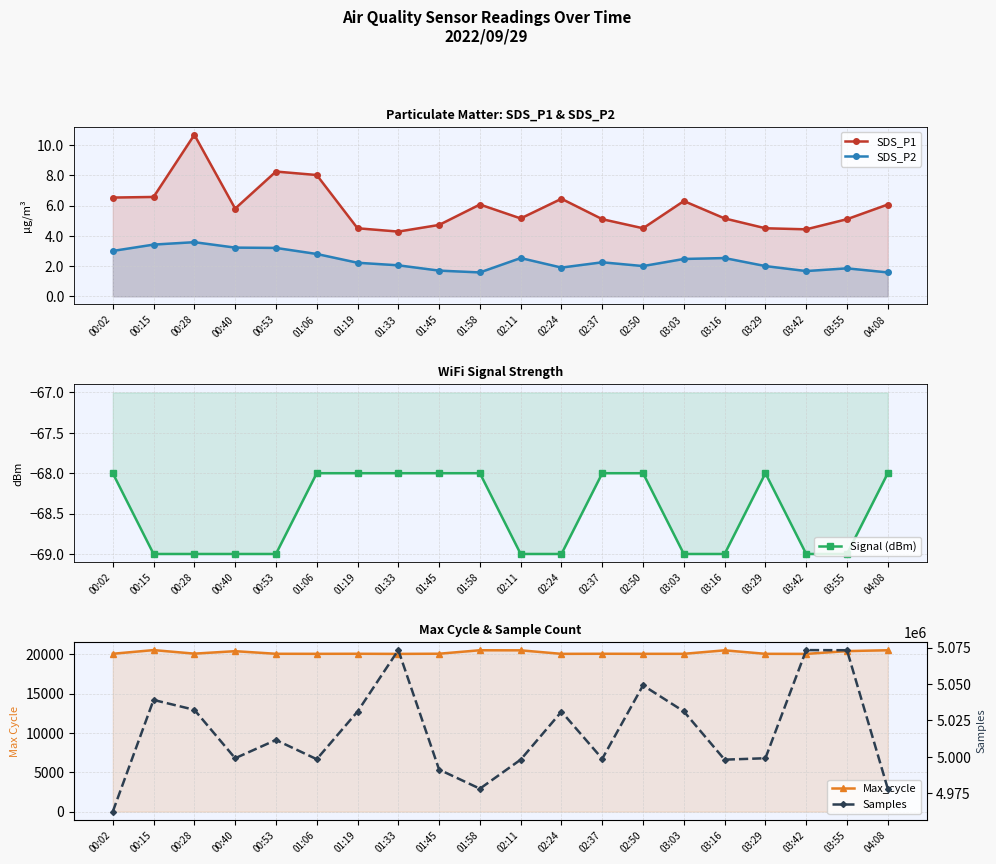

True or false: SDS_P2 and Signal (dBm) intersect in this chart.

False